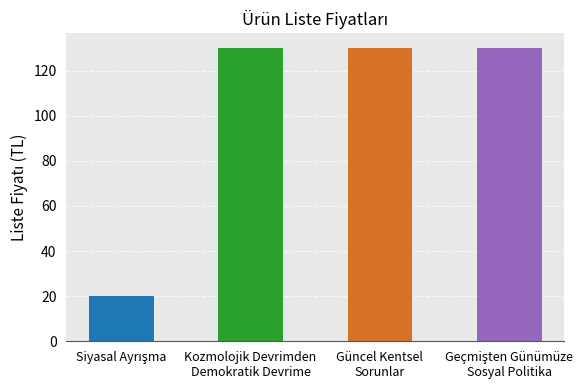

The chart shows a value of 20 at Siyasal Ayrışma. True or false?

True